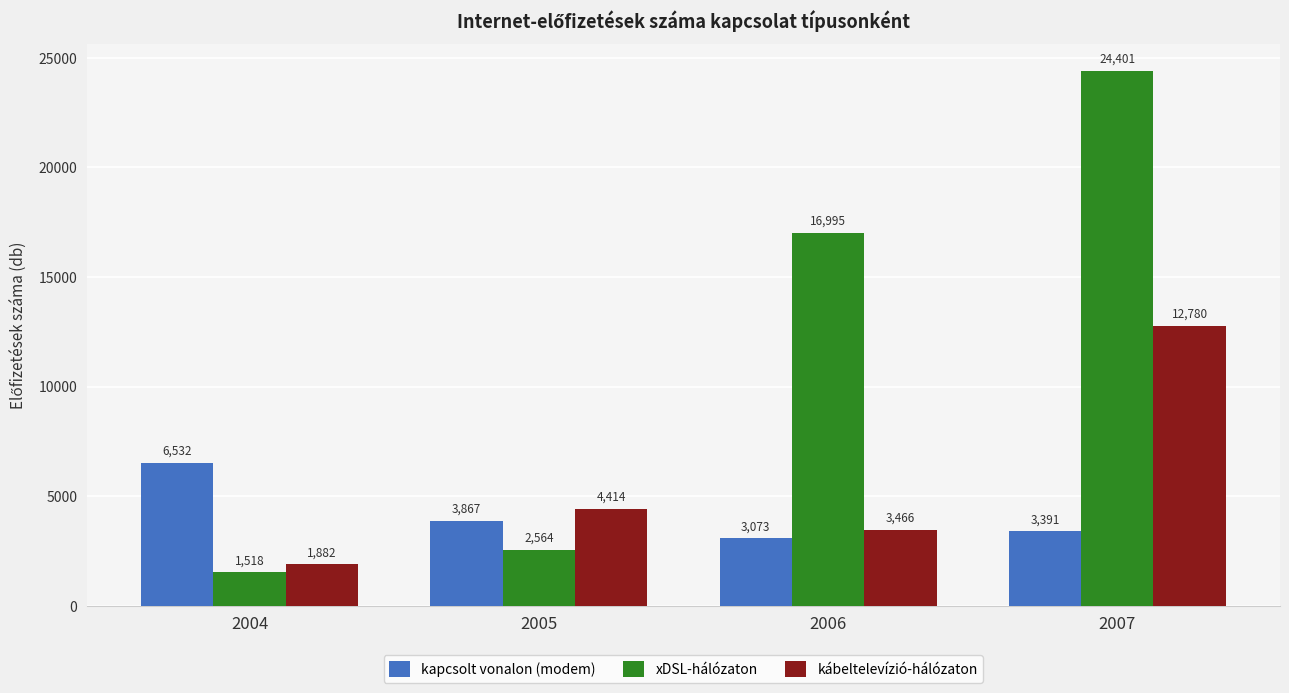

Is the value of kapcsolt vonalon (modem) at 2005 greater than the value of kábeltelevízió-hálózaton at 2004?

Yes